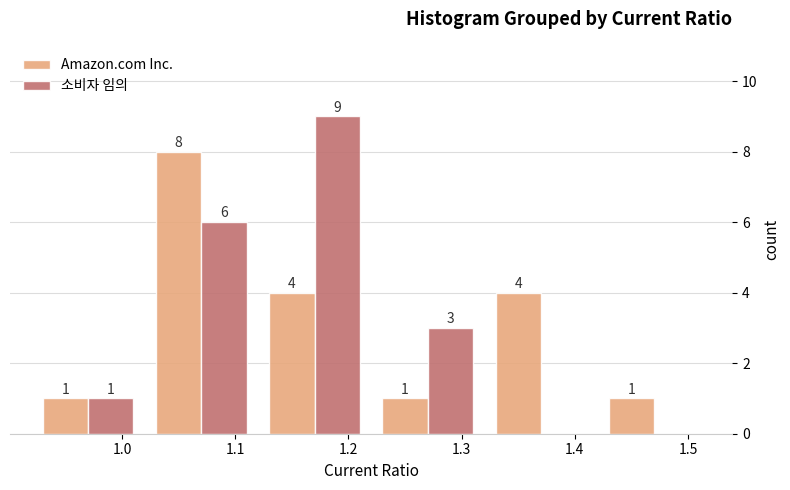

In the Amazon.com Inc. series, which range on the x-axis has the tallest bar?

1.02 to 1.12